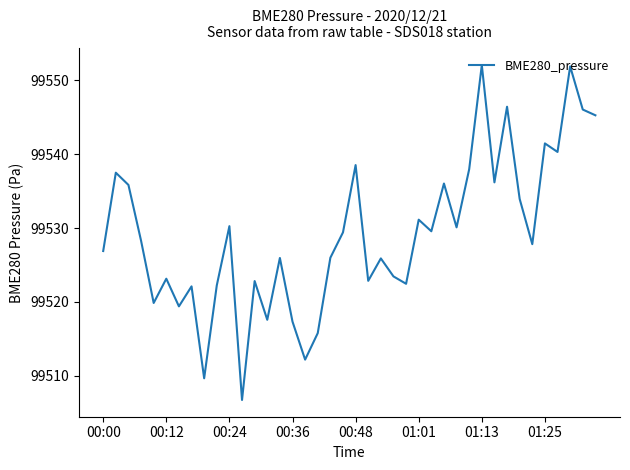

What is the greatest value displayed?

99552.1